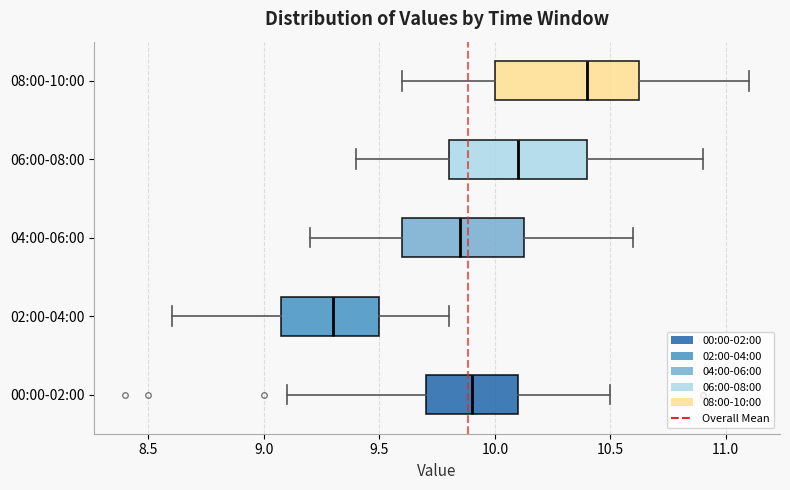

Reading bottom to top, transcribe this box plot: for each box, give where its median line is, the range the box spans, and where its two whiskers end, as read against the x-axis. The values are not printed on the chart, so give them approximately, as read against the axis.

00:00-02:00: median 9.90, box 9.70 to 10.10, whiskers 9.10 to 10.50
02:00-04:00: median 9.30, box 9.10 to 9.50, whiskers 8.60 to 9.80
04:00-06:00: median 9.85, box 9.60 to 10.15, whiskers 9.20 to 10.60
06:00-08:00: median 10.10, box 9.80 to 10.40, whiskers 9.40 to 10.90
08:00-10:00: median 10.40, box 10.00 to 10.65, whiskers 9.60 to 11.10